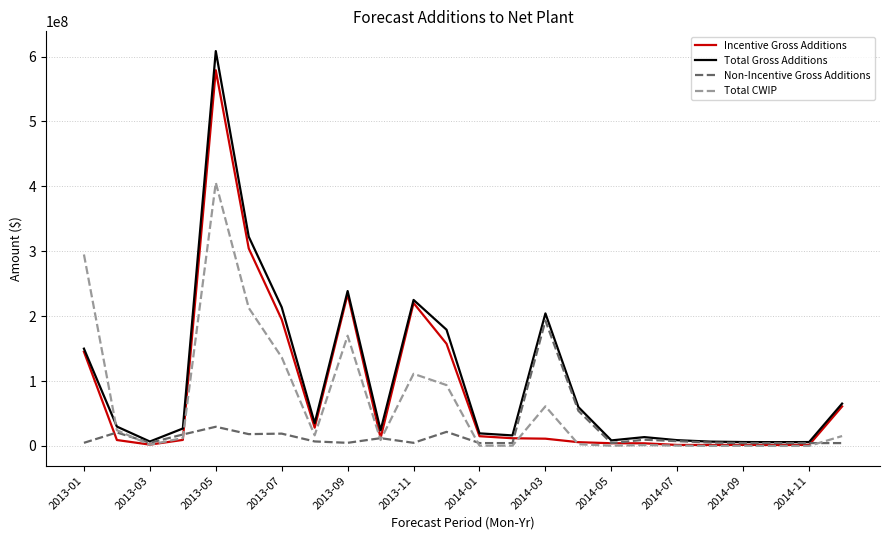

Which series has the widest spread of values?

Total Gross Additions